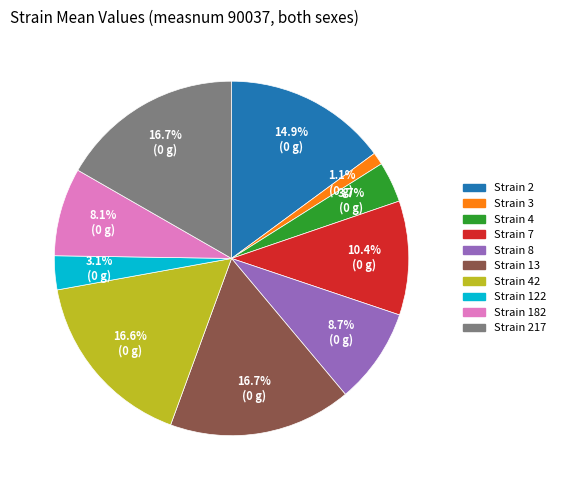

Does any single category account for the majority?

No